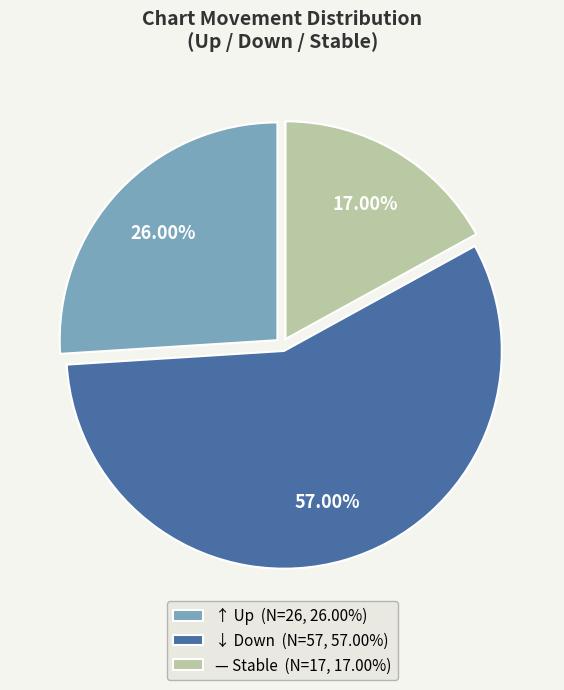

To the nearest percent, what is the difference between the largest and smallest slice percentages?

40%